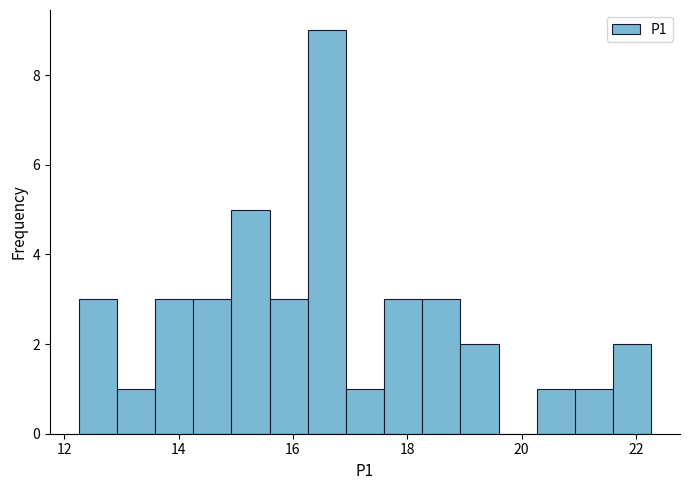

Around what value on the x-axis is the tallest bar? Give the approximate position of its centre, as read against the axis.

16.6